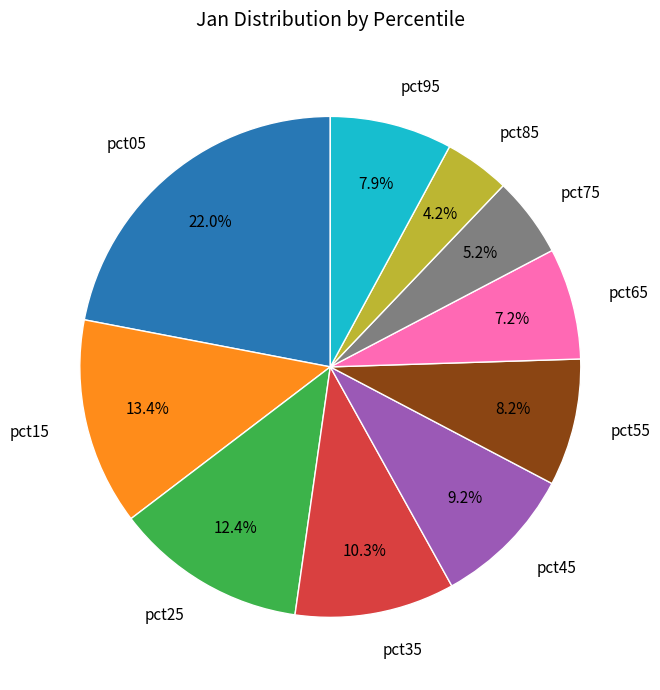

To the nearest percent, what is the difference between the largest and smallest slice percentages?

18%